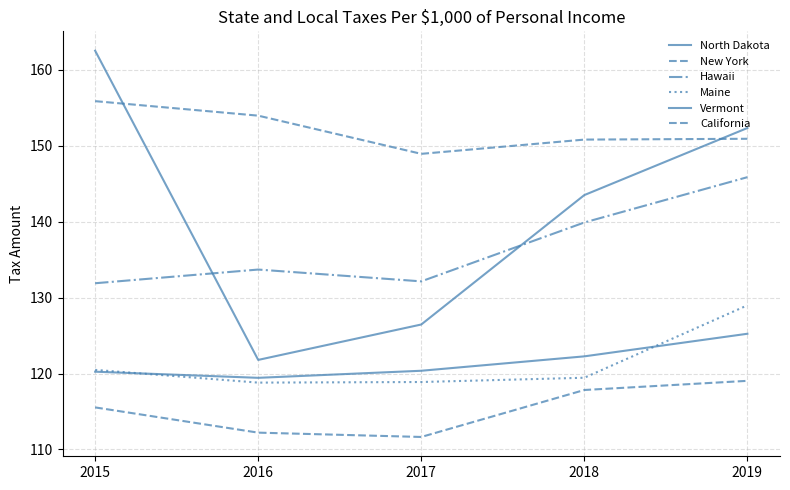

Read the New York value at 2017.

148.9